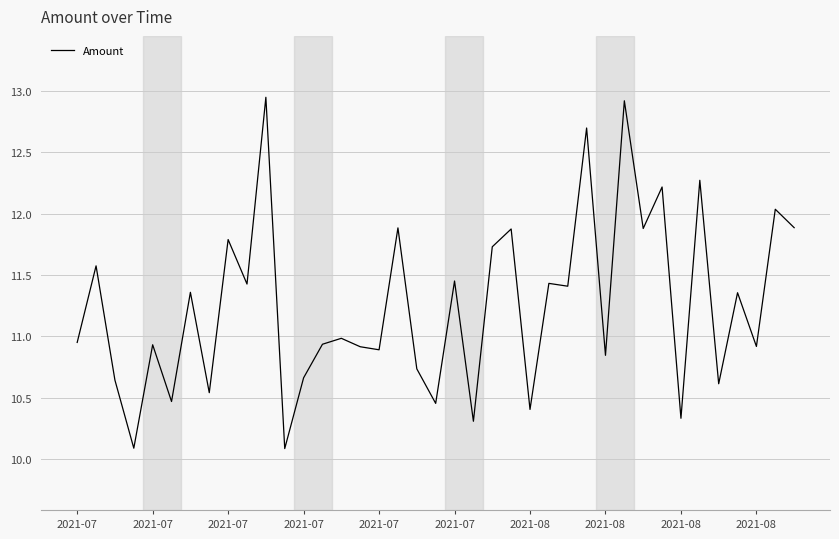

What is the difference between the maximum and minimum values?

2.9